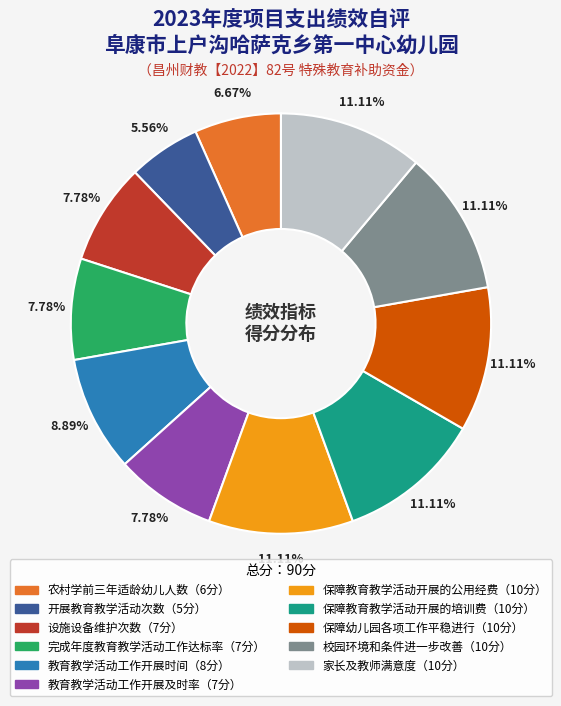

Is there any slice that represents more than half of the pie?

No